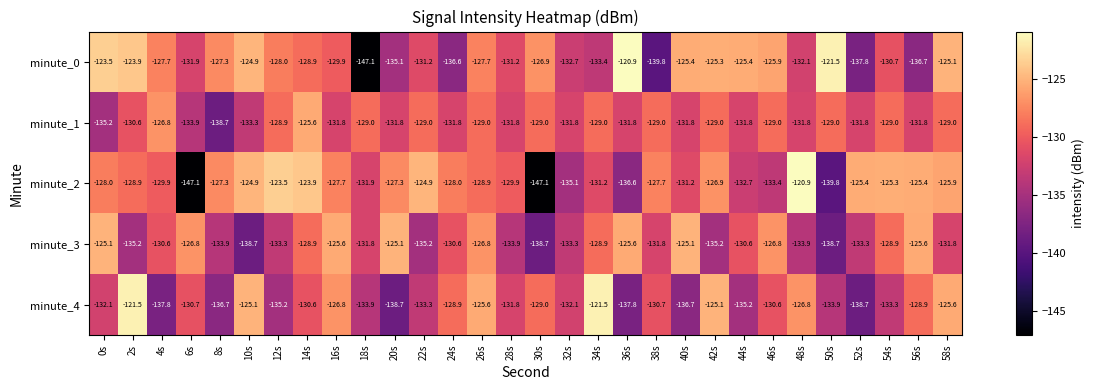

Where is minute_2 nearest to the value -134?

46s